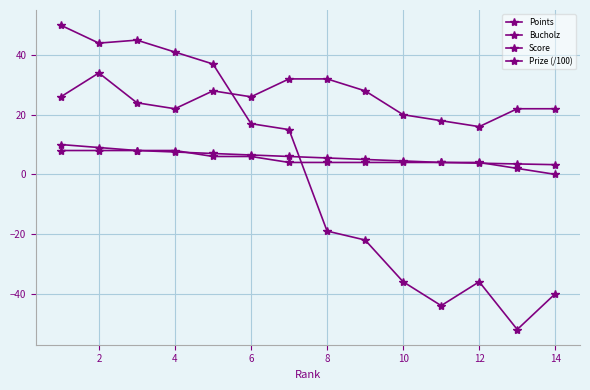

How many lines are shown in the chart?

4